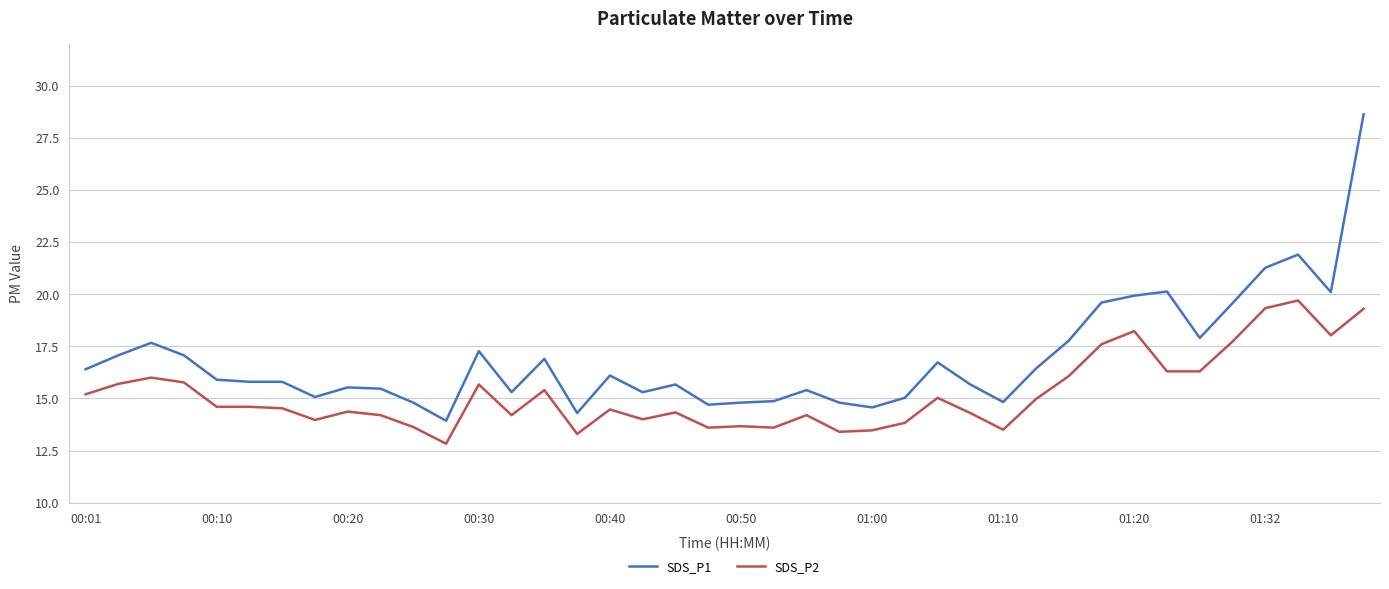

Which series has the largest total across all categories?

SDS_P1